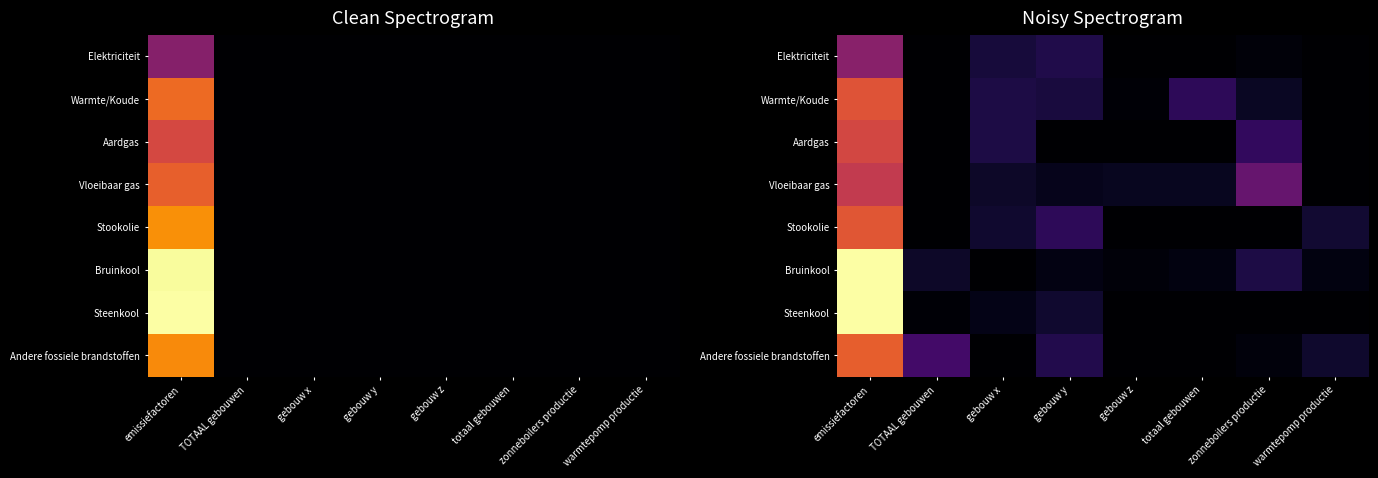

True or false: Andere fossiele brandstoffen has a value of 0.0 at warmtepomp productie.

False